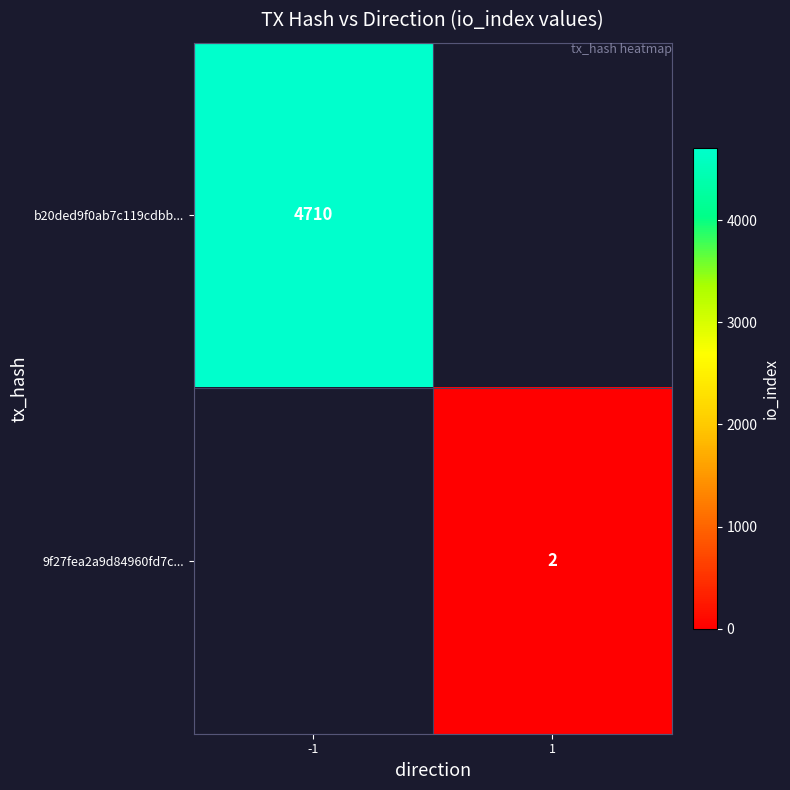

True or false: 9f27fea2a9d84960fd7c... has a value of 2 at 1.

True